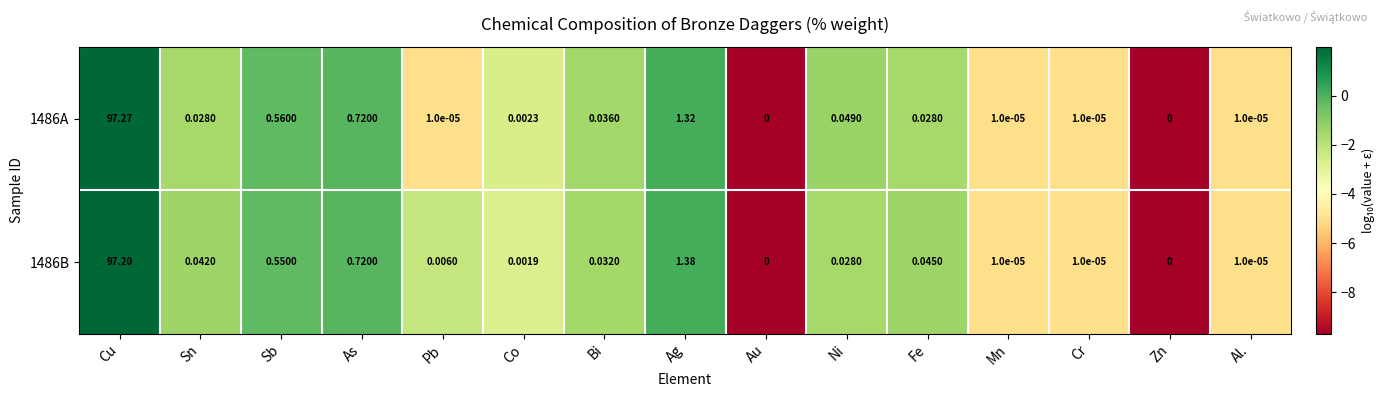

Is the value of 1486A at Au greater than the value of 1486B at Pb?

No